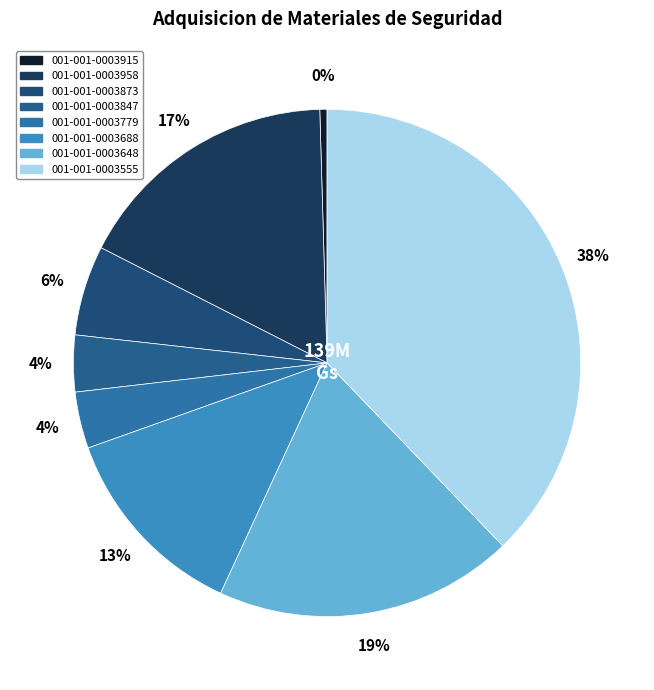

Count the number of slices in the pie.

8